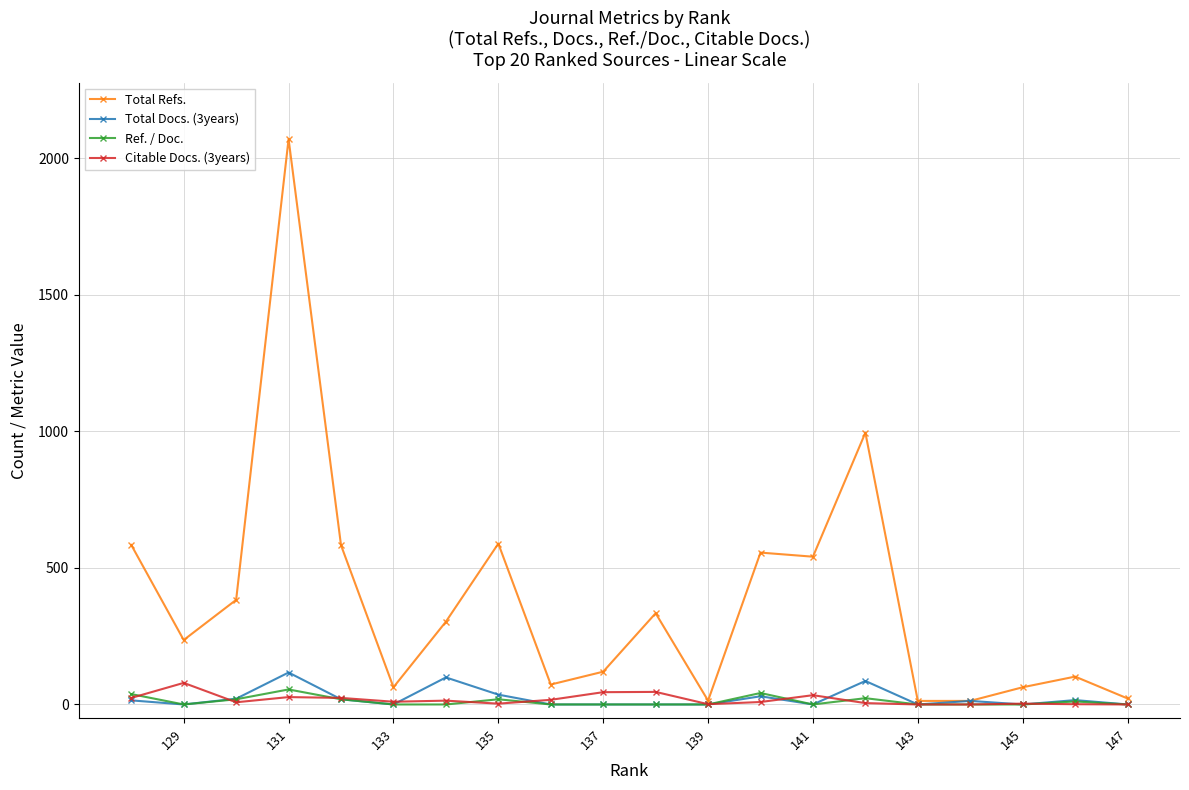

Does the chart have visible grid lines?

Yes